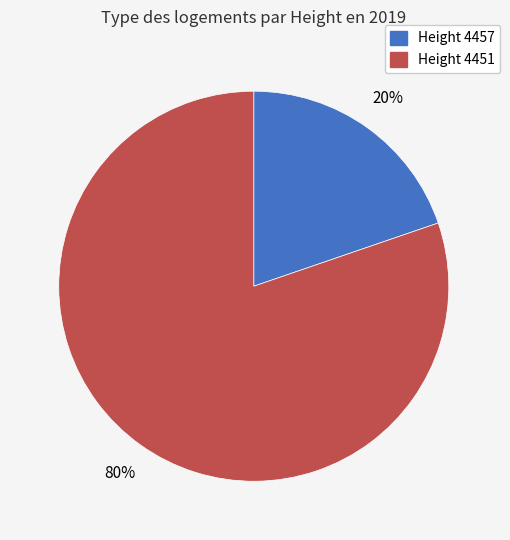

To the nearest percent, what is the average slice percentage?

50%